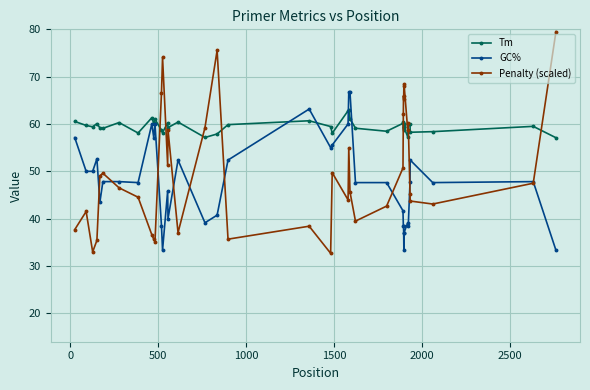

Which series ends up on top after the final intersection of GC% and Tm?

Tm